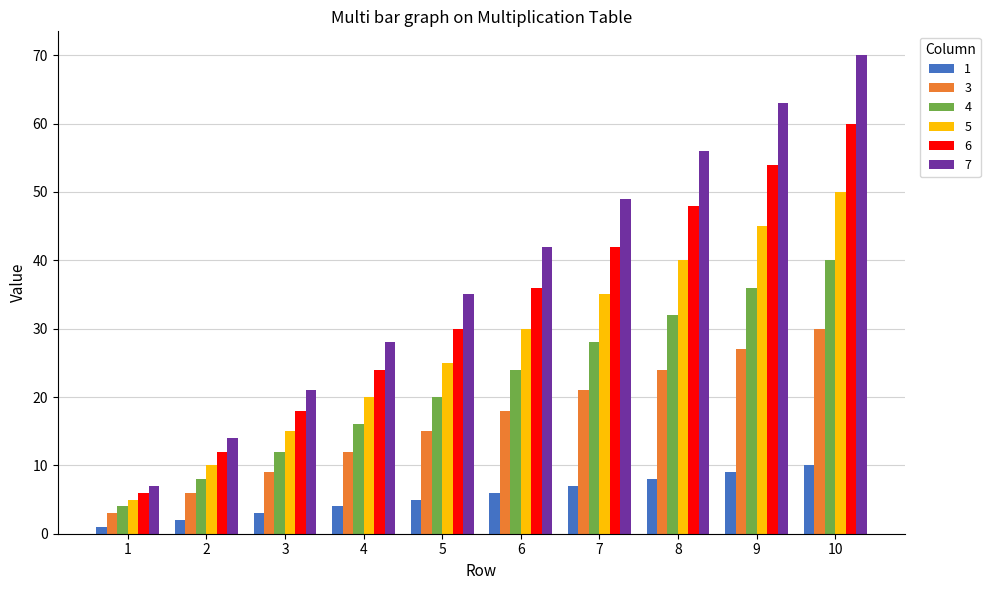

Rank the series by their maximum value, from highest to lowest.

7, 6, 5, 4, 3, 1